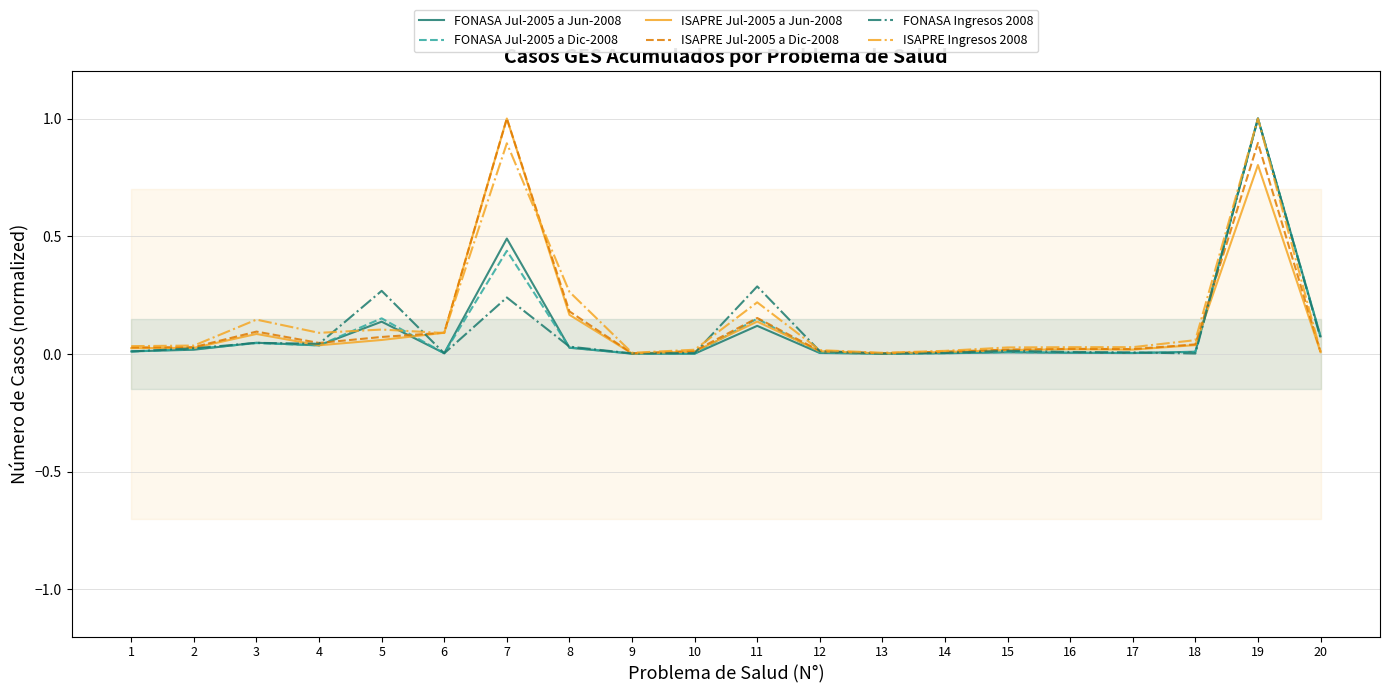

How many data points does each series have?

20